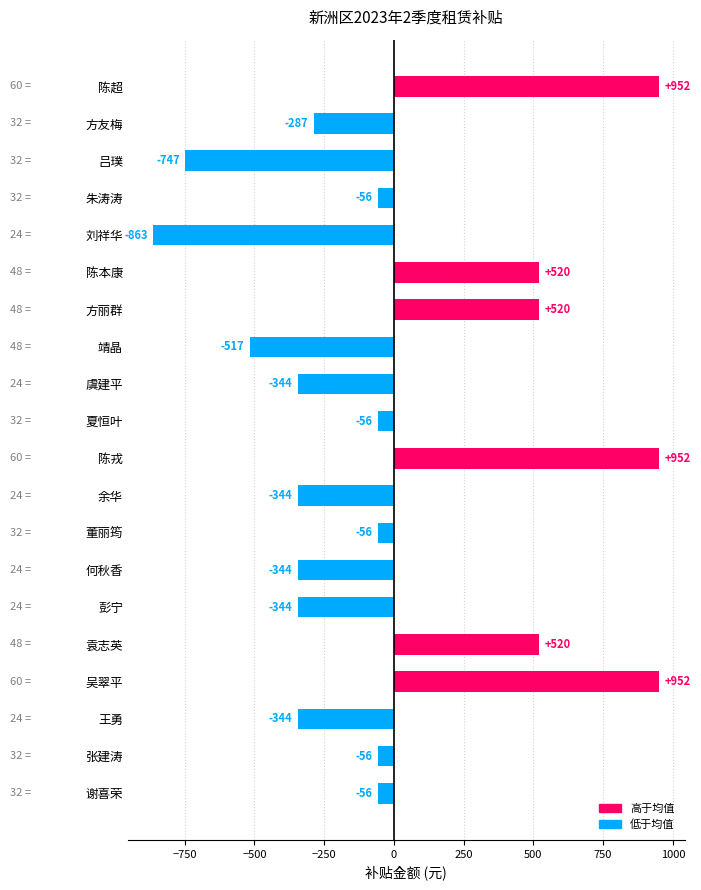

What is the ratio of the value at 袁志英 to the value at 陈本康?

1.0